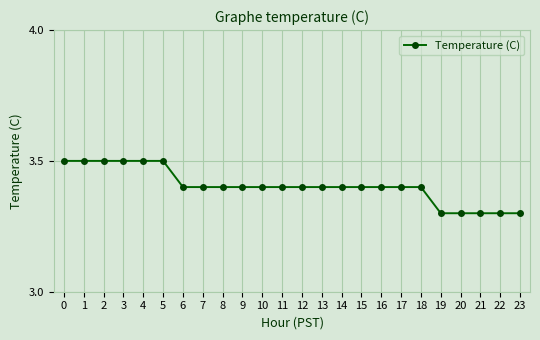

What is the ratio of the value at 0 to the value at 13?

1.0